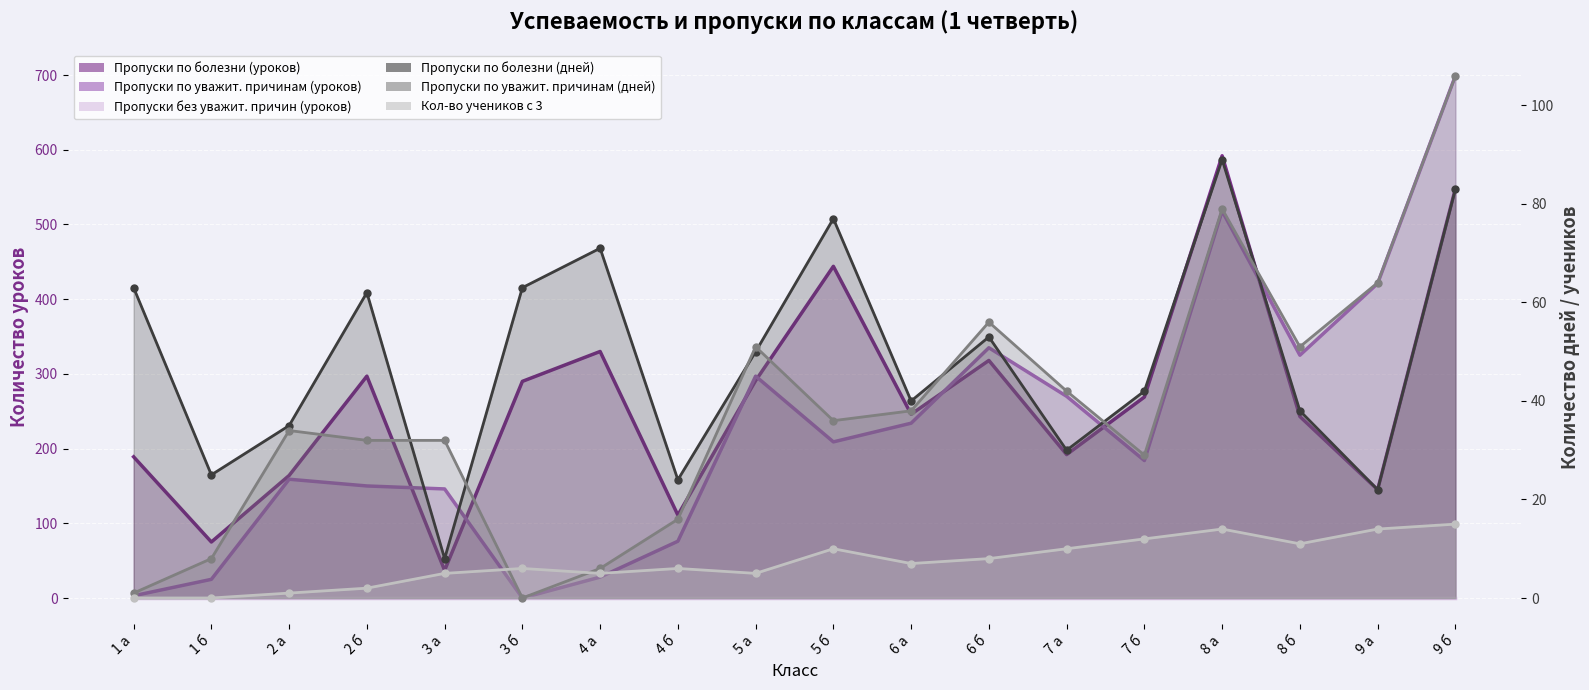

What position from the left is 1 а?

1